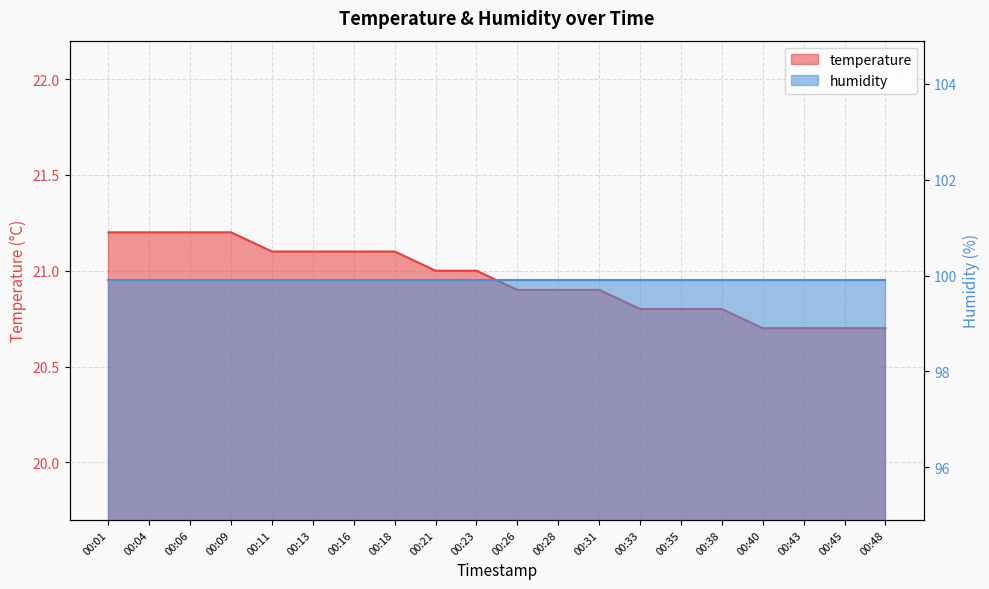

Count the values in the range 20 to 21.

12